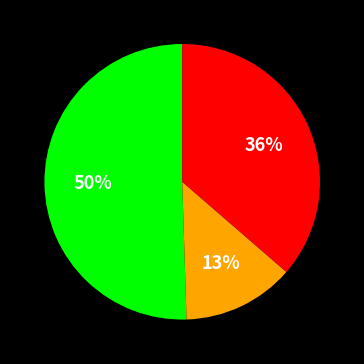

To the nearest percent, what is the average slice percentage?

33%